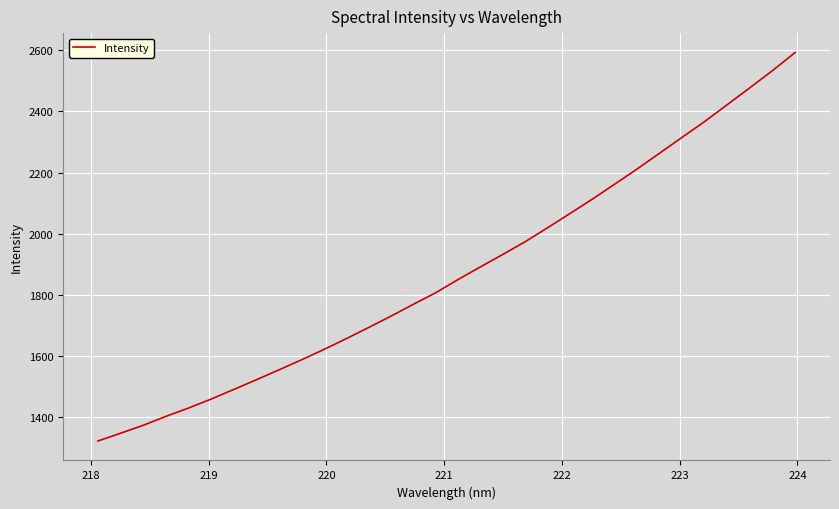

How many lines are shown in the chart?

1